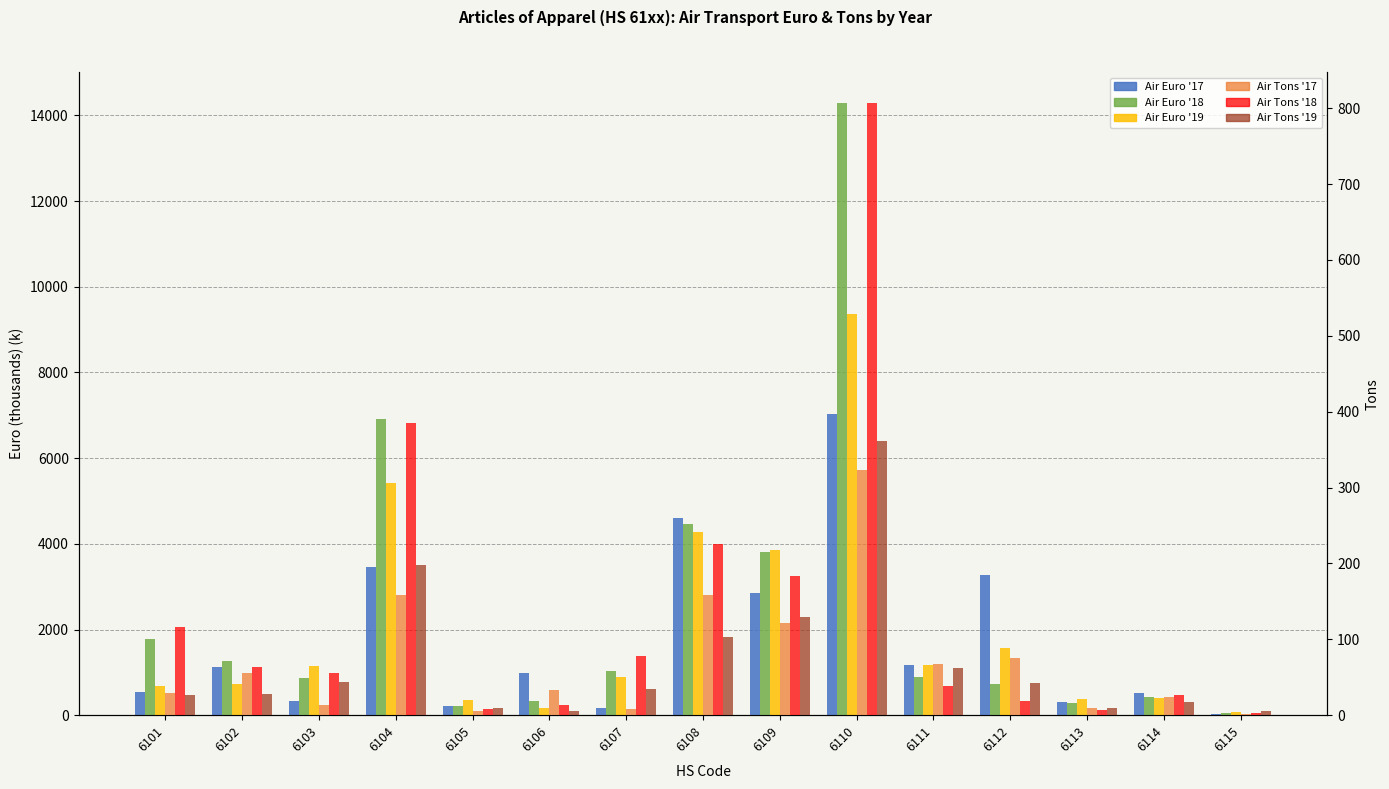

What is the total value across all series at 6101?

3191.1